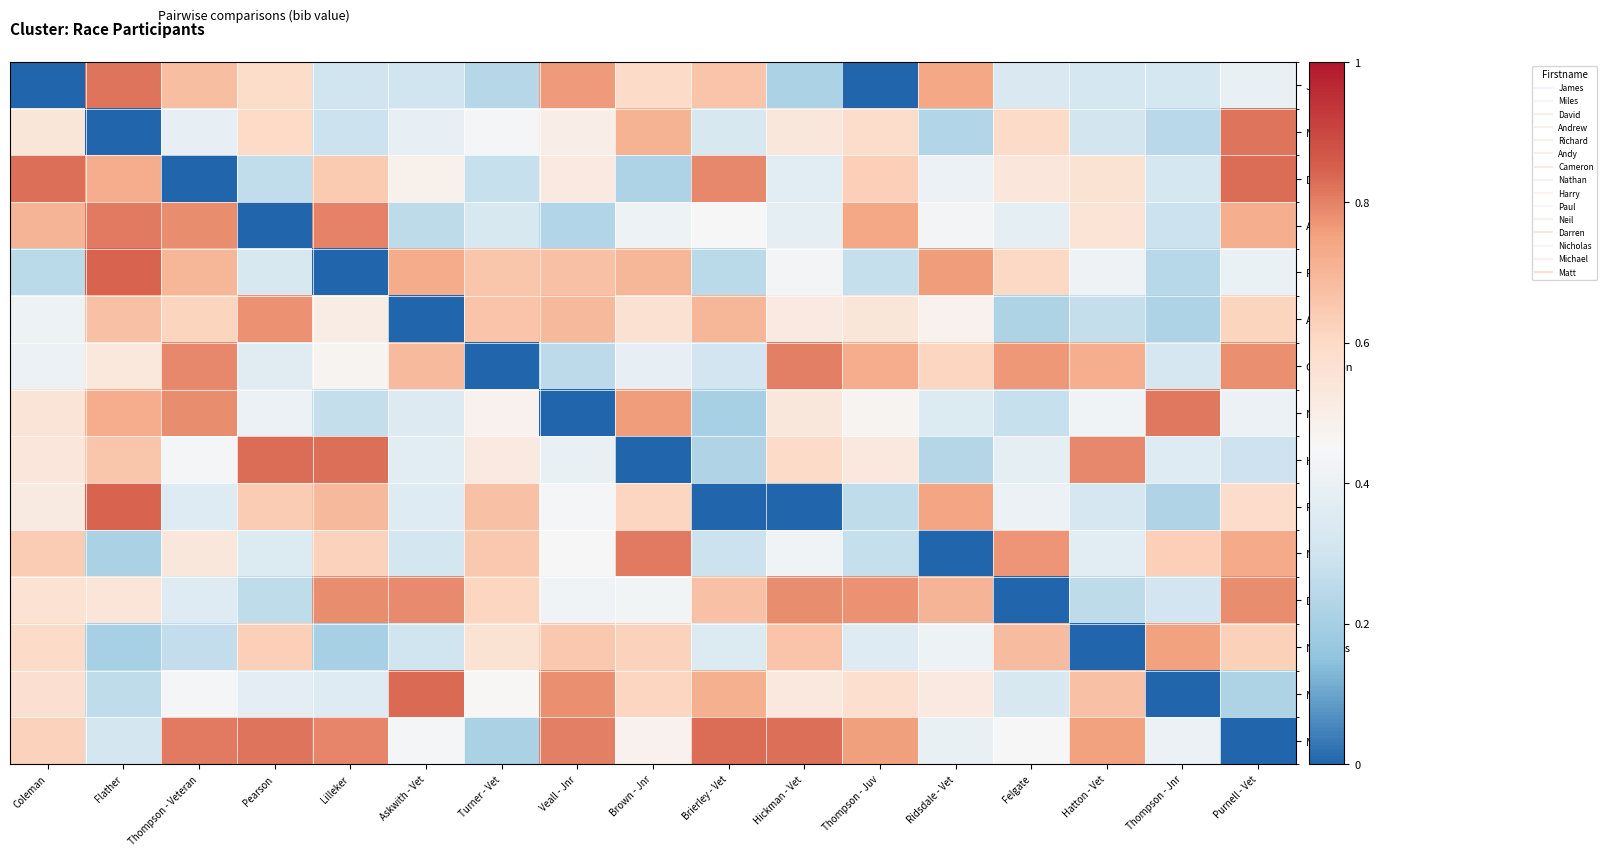

Reading right to left, list all the values displayed in this chart.

James: Purnell - Vet=0.4	Thompson - Jnr=0.3	Hatton - Vet=0.3	Felgate=0.3	Ridsdale - Vet=0.7	Thompson - Juv=0.0	Hickman - Vet=0.2	Brierley - Vet=0.7	Brown - Jnr=0.6	Veall - Jnr=0.8	Turner - Vet=0.2	Askwith - Vet=0.3	Lilleker=0.3	Pearson=0.6	Thompson - Veteran=0.7	Flather=0.8	Coleman=0.0
Miles: Purnell - Vet=0.8	Thompson - Jnr=0.2	Hatton - Vet=0.3	Felgate=0.6	Ridsdale - Vet=0.2	Thompson - Juv=0.6	Hickman - Vet=0.5	Brierley - Vet=0.3	Brown - Jnr=0.7	Veall - Jnr=0.5	Turner - Vet=0.4	Askwith - Vet=0.4	Lilleker=0.3	Pearson=0.6	Thompson - Veteran=0.4	Flather=0.0	Coleman=0.5
David: Purnell - Vet=0.8	Thompson - Jnr=0.3	Hatton - Vet=0.6	Felgate=0.5	Ridsdale - Vet=0.4	Thompson - Juv=0.6	Hickman - Vet=0.4	Brierley - Vet=0.8	Brown - Jnr=0.2	Veall - Jnr=0.5	Turner - Vet=0.3	Askwith - Vet=0.5	Lilleker=0.6	Pearson=0.3	Thompson - Veteran=0.0	Flather=0.7	Coleman=0.8
Andrew: Purnell - Vet=0.7	Thompson - Jnr=0.3	Hatton - Vet=0.6	Felgate=0.4	Ridsdale - Vet=0.4	Thompson - Juv=0.7	Hickman - Vet=0.4	Brierley - Vet=0.5	Brown - Jnr=0.4	Veall - Jnr=0.2	Turner - Vet=0.3	Askwith - Vet=0.3	Lilleker=0.8	Pearson=0.0	Thompson - Veteran=0.8	Flather=0.8	Coleman=0.7
Richard: Purnell - Vet=0.4	Thompson - Jnr=0.2	Hatton - Vet=0.4	Felgate=0.6	Ridsdale - Vet=0.8	Thompson - Juv=0.3	Hickman - Vet=0.4	Brierley - Vet=0.2	Brown - Jnr=0.7	Veall - Jnr=0.7	Turner - Vet=0.7	Askwith - Vet=0.7	Lilleker=0.0	Pearson=0.3	Thompson - Veteran=0.7	Flather=0.8	Coleman=0.2
Andy: Purnell - Vet=0.6	Thompson - Jnr=0.2	Hatton - Vet=0.3	Felgate=0.2	Ridsdale - Vet=0.5	Thompson - Juv=0.5	Hickman - Vet=0.5	Brierley - Vet=0.7	Brown - Jnr=0.6	Veall - Jnr=0.7	Turner - Vet=0.7	Askwith - Vet=0.0	Lilleker=0.5	Pearson=0.8	Thompson - Veteran=0.6	Flather=0.7	Coleman=0.4
Cameron: Purnell - Vet=0.8	Thompson - Jnr=0.3	Hatton - Vet=0.7	Felgate=0.8	Ridsdale - Vet=0.6	Thompson - Juv=0.7	Hickman - Vet=0.8	Brierley - Vet=0.3	Brown - Jnr=0.4	Veall - Jnr=0.3	Turner - Vet=0.0	Askwith - Vet=0.7	Lilleker=0.5	Pearson=0.4	Thompson - Veteran=0.8	Flather=0.5	Coleman=0.4
Nathan: Purnell - Vet=0.4	Thompson - Jnr=0.8	Hatton - Vet=0.4	Felgate=0.3	Ridsdale - Vet=0.3	Thompson - Juv=0.5	Hickman - Vet=0.5	Brierley - Vet=0.2	Brown - Jnr=0.8	Veall - Jnr=0.0	Turner - Vet=0.5	Askwith - Vet=0.3	Lilleker=0.3	Pearson=0.4	Thompson - Veteran=0.8	Flather=0.7	Coleman=0.6
Harry: Purnell - Vet=0.3	Thompson - Jnr=0.4	Hatton - Vet=0.8	Felgate=0.4	Ridsdale - Vet=0.2	Thompson - Juv=0.5	Hickman - Vet=0.6	Brierley - Vet=0.2	Brown - Jnr=0.0	Veall - Jnr=0.4	Turner - Vet=0.5	Askwith - Vet=0.4	Lilleker=0.8	Pearson=0.8	Thompson - Veteran=0.4	Flather=0.7	Coleman=0.5
Paul: Purnell - Vet=0.6	Thompson - Jnr=0.2	Hatton - Vet=0.3	Felgate=0.4	Ridsdale - Vet=0.7	Thompson - Juv=0.3	Hickman - Vet=0.0	Brierley - Vet=0.0	Brown - Jnr=0.6	Veall - Jnr=0.4	Turner - Vet=0.7	Askwith - Vet=0.4	Lilleker=0.7	Pearson=0.6	Thompson - Veteran=0.4	Flather=0.8	Coleman=0.5
Neil: Purnell - Vet=0.7	Thompson - Jnr=0.6	Hatton - Vet=0.4	Felgate=0.8	Ridsdale - Vet=0.0	Thompson - Juv=0.3	Hickman - Vet=0.4	Brierley - Vet=0.3	Brown - Jnr=0.8	Veall - Jnr=0.5	Turner - Vet=0.6	Askwith - Vet=0.3	Lilleker=0.6	Pearson=0.3	Thompson - Veteran=0.5	Flather=0.2	Coleman=0.6
Darren: Purnell - Vet=0.8	Thompson - Jnr=0.3	Hatton - Vet=0.3	Felgate=0.0	Ridsdale - Vet=0.7	Thompson - Juv=0.8	Hickman - Vet=0.8	Brierley - Vet=0.7	Brown - Jnr=0.4	Veall - Jnr=0.4	Turner - Vet=0.6	Askwith - Vet=0.8	Lilleker=0.8	Pearson=0.3	Thompson - Veteran=0.4	Flather=0.5	Coleman=0.6
Nicholas: Purnell - Vet=0.6	Thompson - Jnr=0.8	Hatton - Vet=0.0	Felgate=0.7	Ridsdale - Vet=0.4	Thompson - Juv=0.4	Hickman - Vet=0.7	Brierley - Vet=0.3	Brown - Jnr=0.6	Veall - Jnr=0.6	Turner - Vet=0.6	Askwith - Vet=0.3	Lilleker=0.2	Pearson=0.6	Thompson - Veteran=0.3	Flather=0.2	Coleman=0.6
Michael: Purnell - Vet=0.2	Thompson - Jnr=0.0	Hatton - Vet=0.7	Felgate=0.3	Ridsdale - Vet=0.5	Thompson - Juv=0.6	Hickman - Vet=0.5	Brierley - Vet=0.7	Brown - Jnr=0.6	Veall - Jnr=0.8	Turner - Vet=0.5	Askwith - Vet=0.8	Lilleker=0.4	Pearson=0.4	Thompson - Veteran=0.4	Flather=0.3	Coleman=0.6
Matt: Purnell - Vet=0.0	Thompson - Jnr=0.4	Hatton - Vet=0.8	Felgate=0.5	Ridsdale - Vet=0.4	Thompson - Juv=0.8	Hickman - Vet=0.8	Brierley - Vet=0.8	Brown - Jnr=0.5	Veall - Jnr=0.8	Turner - Vet=0.2	Askwith - Vet=0.4	Lilleker=0.8	Pearson=0.8	Thompson - Veteran=0.8	Flather=0.3	Coleman=0.6